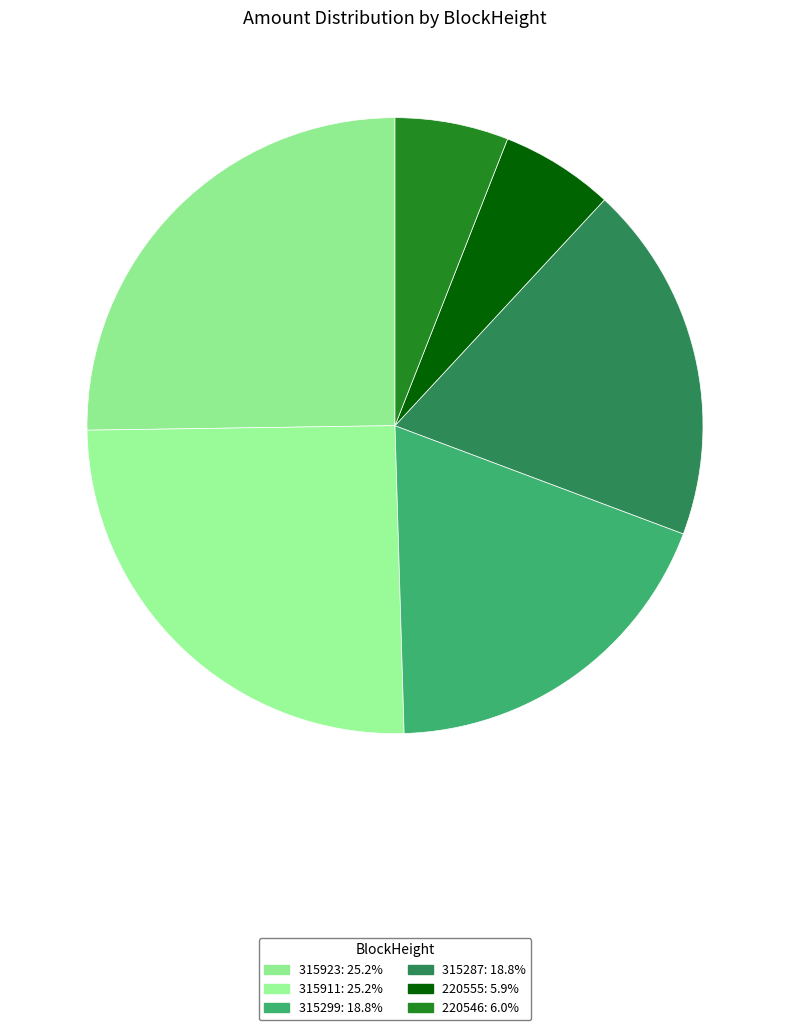

Rank the categories by value from highest to lowest.

315911, 315923, 315287, 315299, 220546, 220555